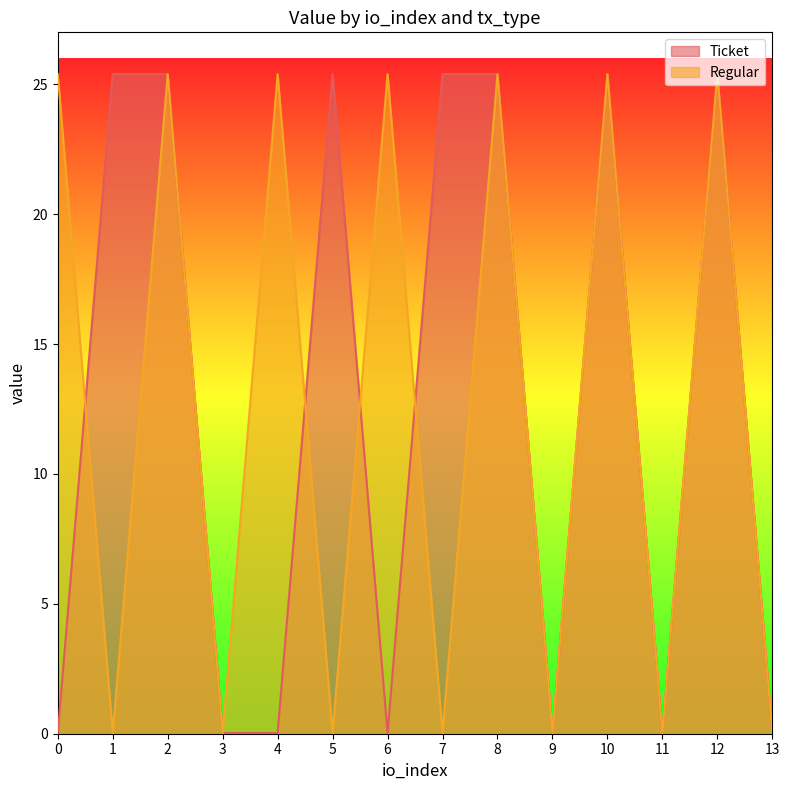

The value of Ticket at 8 is 16.4. True or false?

False